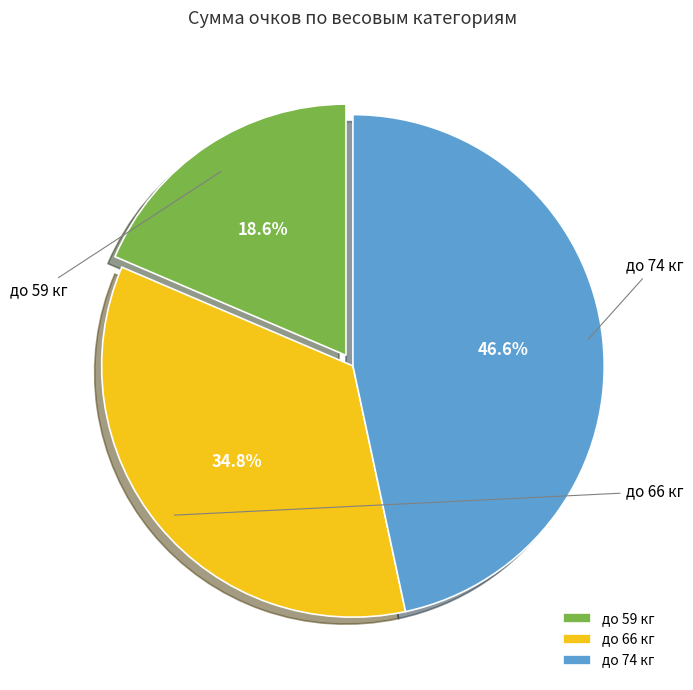

Which slice is the smallest?

-59